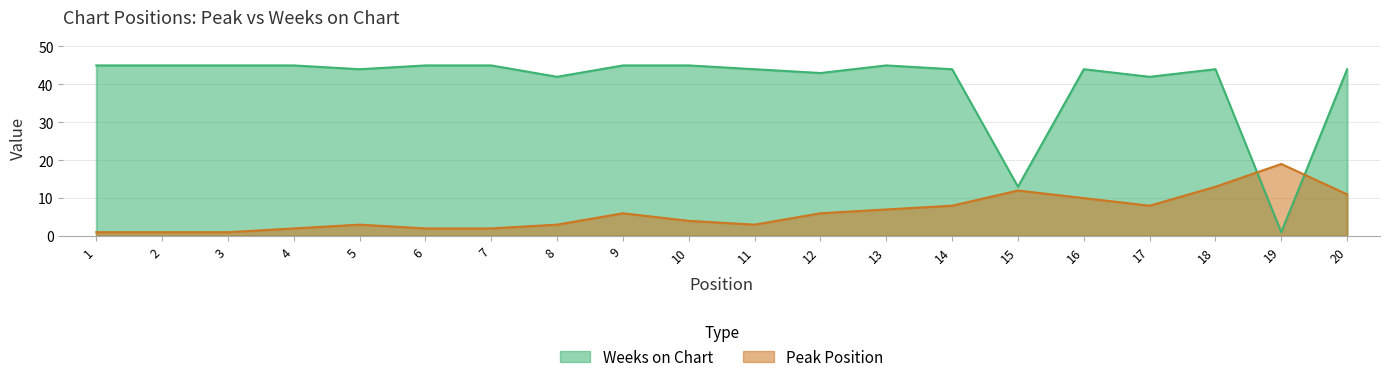

Which series ends up on top after the final intersection of Weeks on Chart and Peak Position?

Weeks on Chart